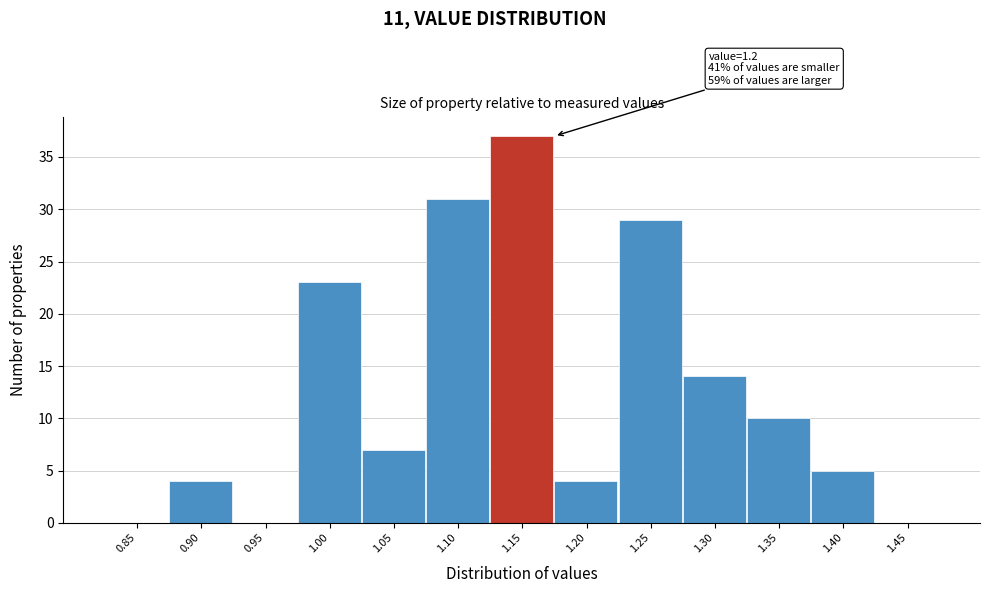

Reading left to right, extract all data points from this chart.

0.85=0	0.90=4	0.95=0	1.00=23	1.05=7	1.10=31	1.15=37	1.20=4	1.25=29	1.30=14	1.35=10	1.40=5	1.45=0